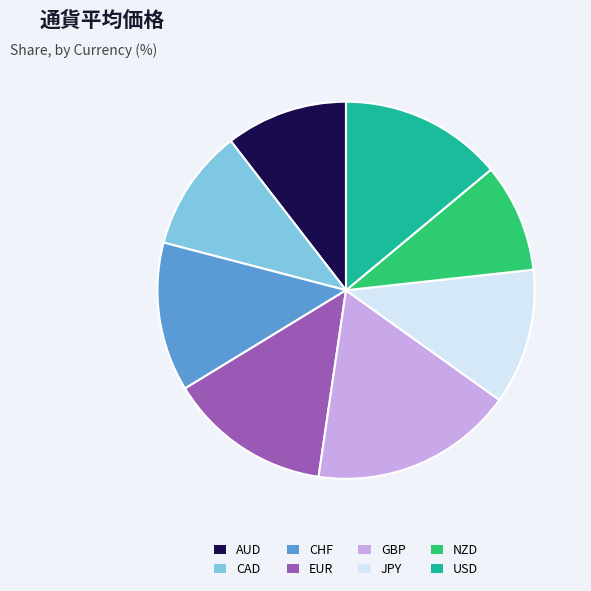

Is there a majority slice in this chart?

No